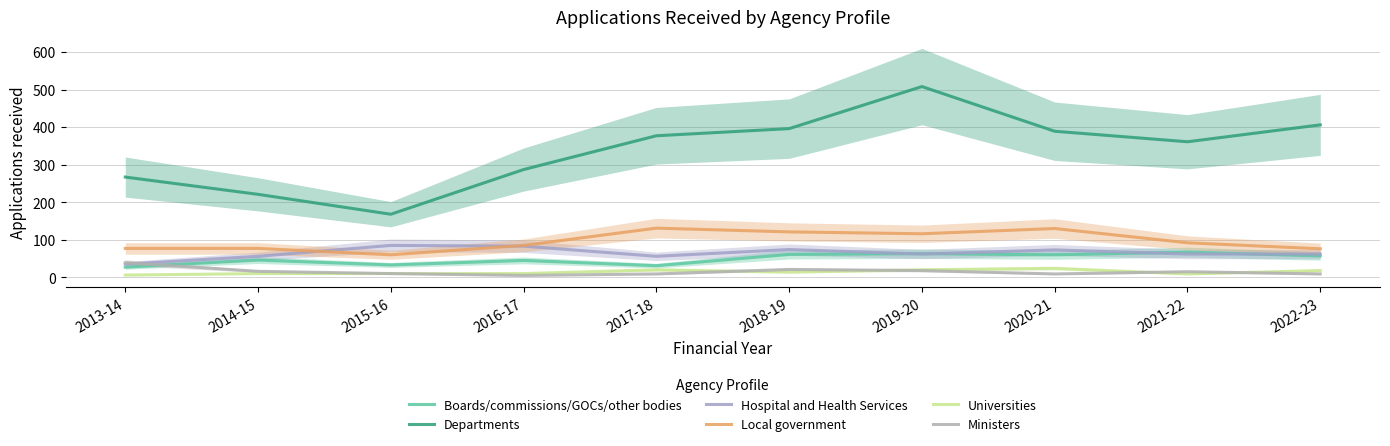

What are all the series names shown in the legend?

Boards/commissions/GOCs/other bodies, Departments, Hospital and Health Services, Local government, Universities, Ministers